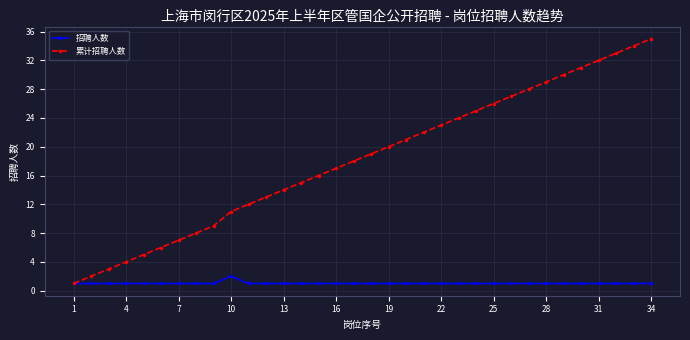

Which series has the largest range (max minus min)?

累计招聘人数